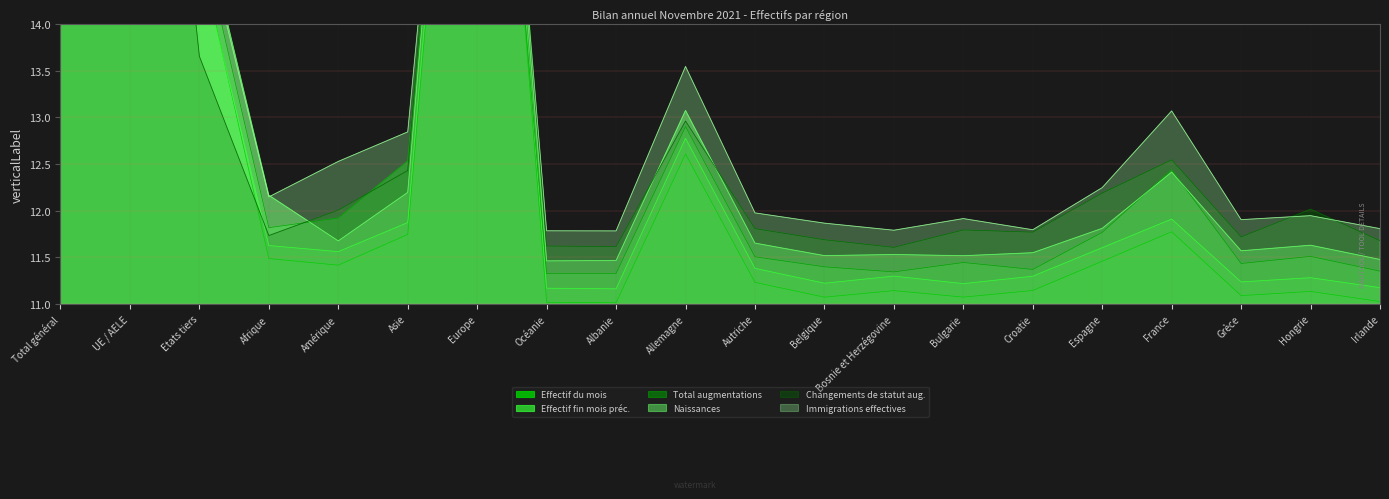

True or false: Immigrations effectives has a value of 23.0 at Total général.

True